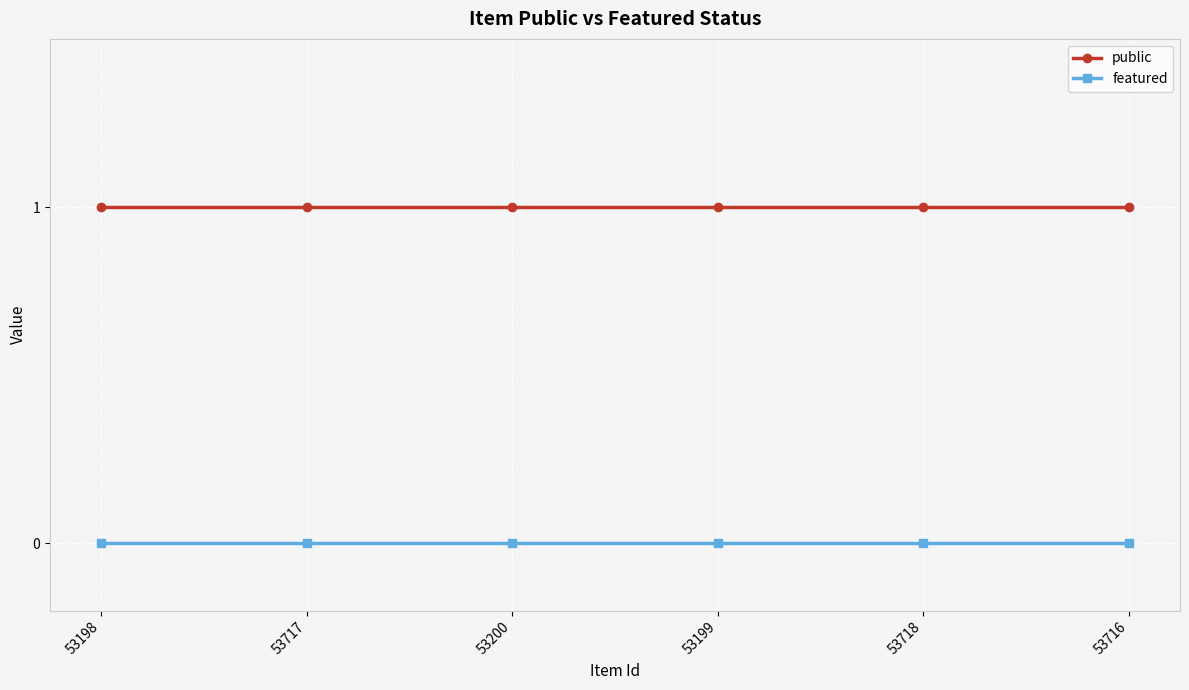

True or false: featured and public intersect in this chart.

False